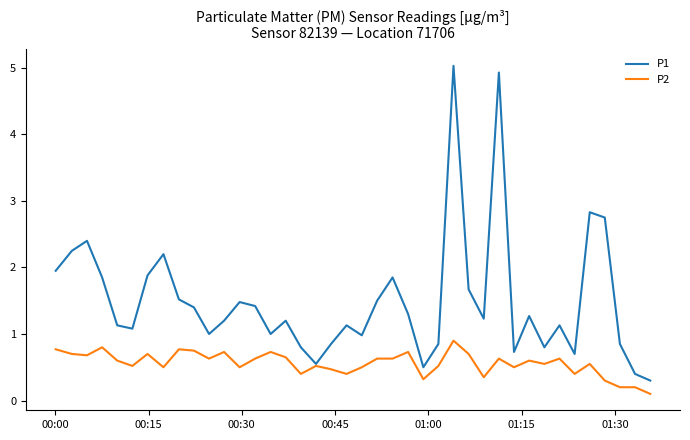

What is the sum of all P2 values?

22.4